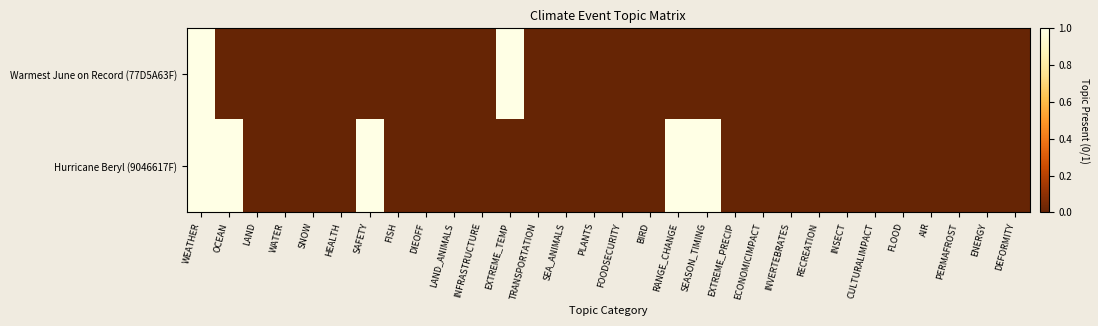

At which category is the sum across all series the highest?

WEATHER